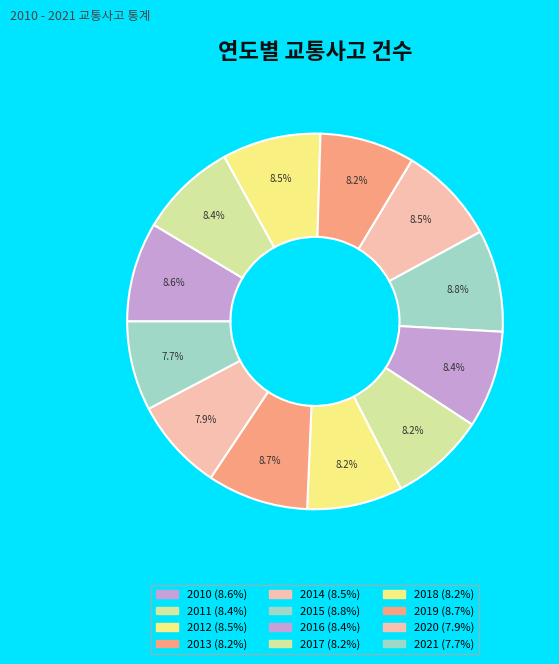

Rank the categories by value from highest to lowest.

2015, 2019, 2010, 2012, 2014, 2011, 2016, 2018, 2017, 2013, 2020, 2021